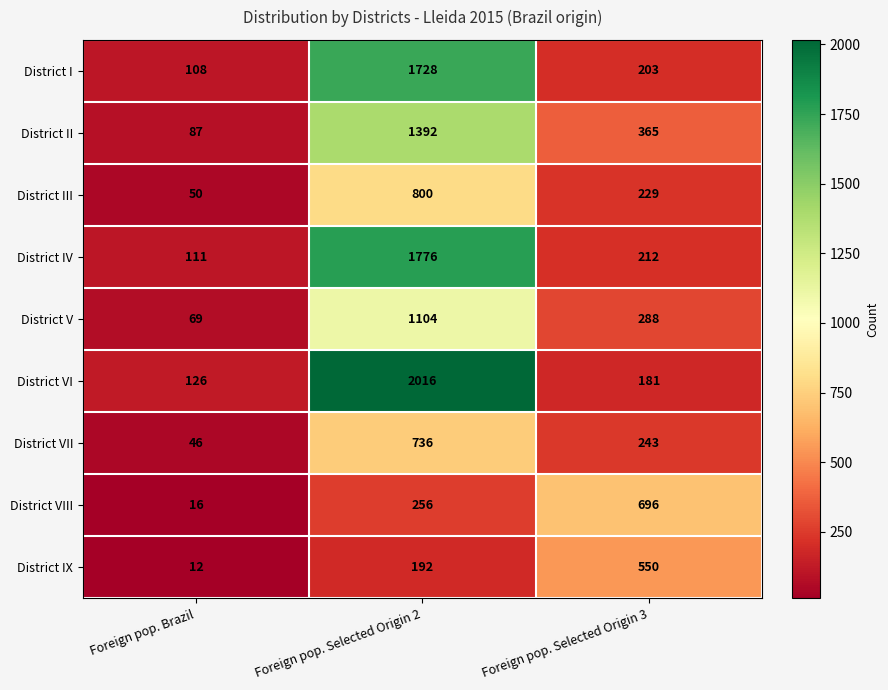

Which series changed the most between Foreign pop. Brazil and Foreign pop. Selected Origin 3?

District VIII